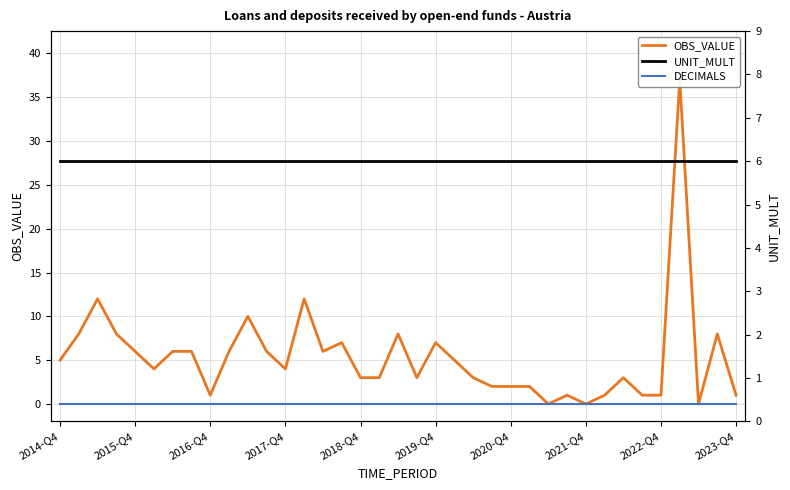

In OBS_VALUE, how many points are lower than both neighbors (excluding endpoints)?

8